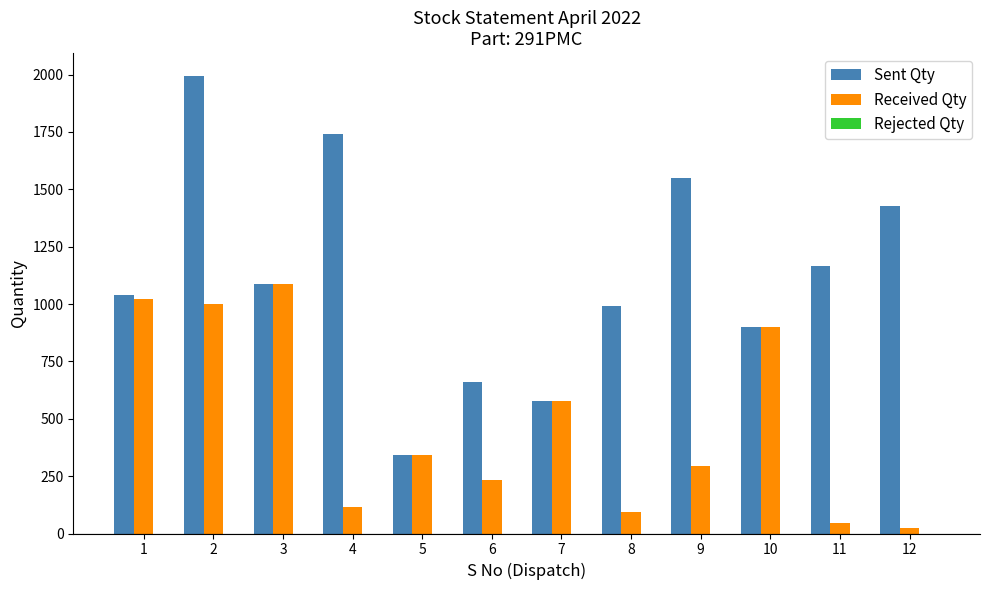

What is the difference between the second highest and second lowest values in the Received Qty series?

978